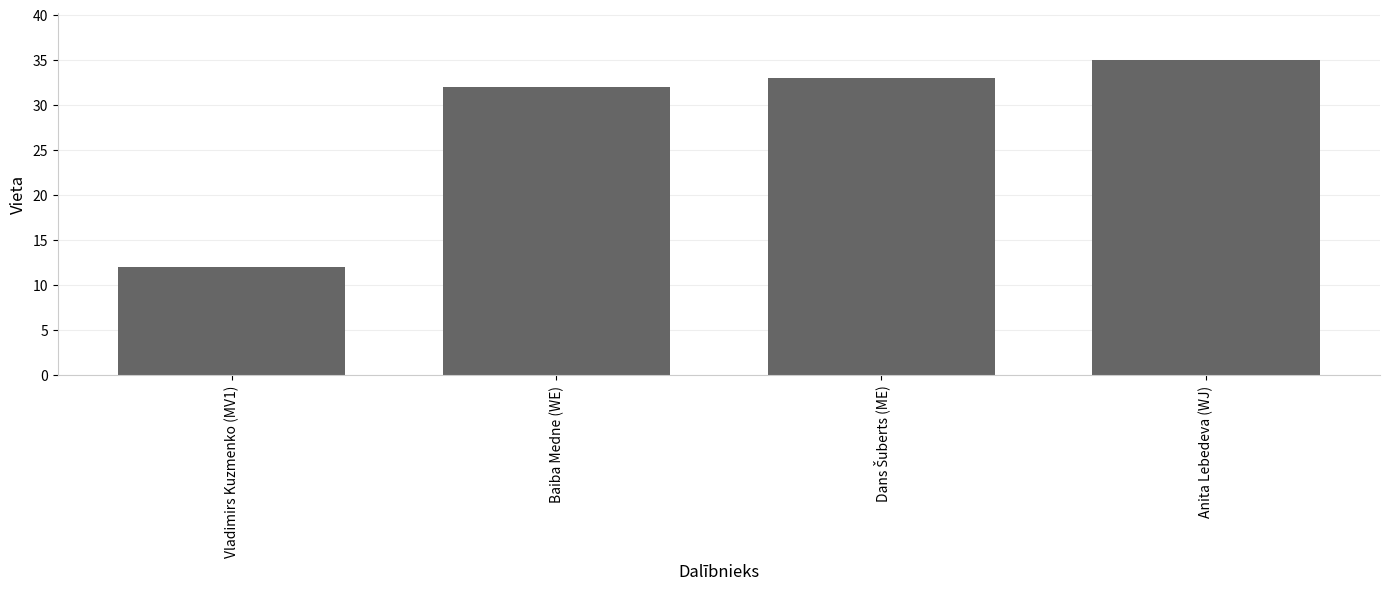

Is it true that the value at Baiba Medne (WE) is 32?

True